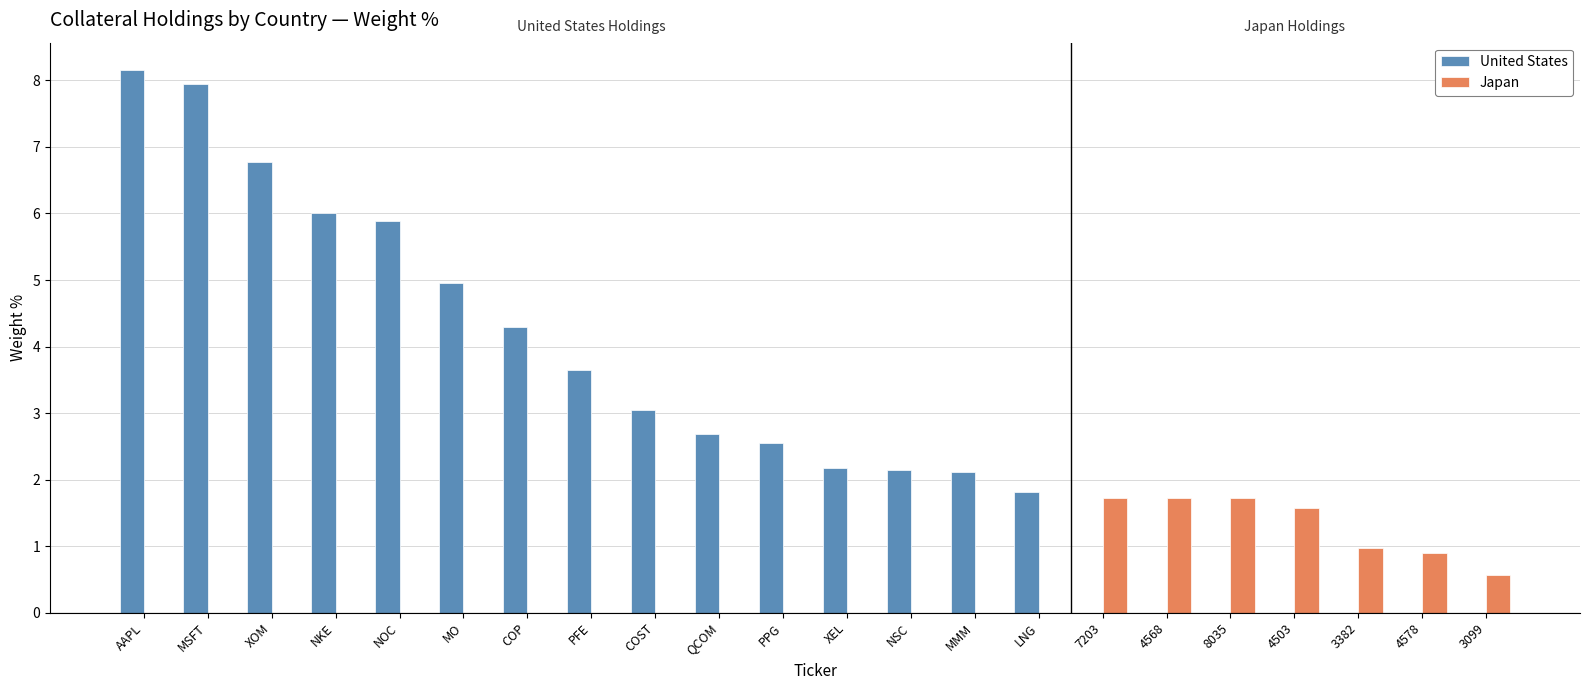

Is the value of Japan at 3099 greater than the value of United States at NKE?

No